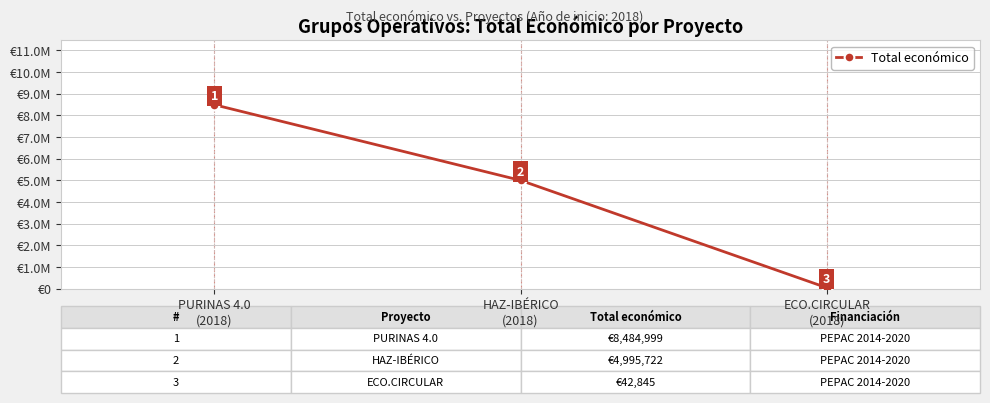

True or false: the data shows 20414 at ECO.CIRCULAR
(2018).

False